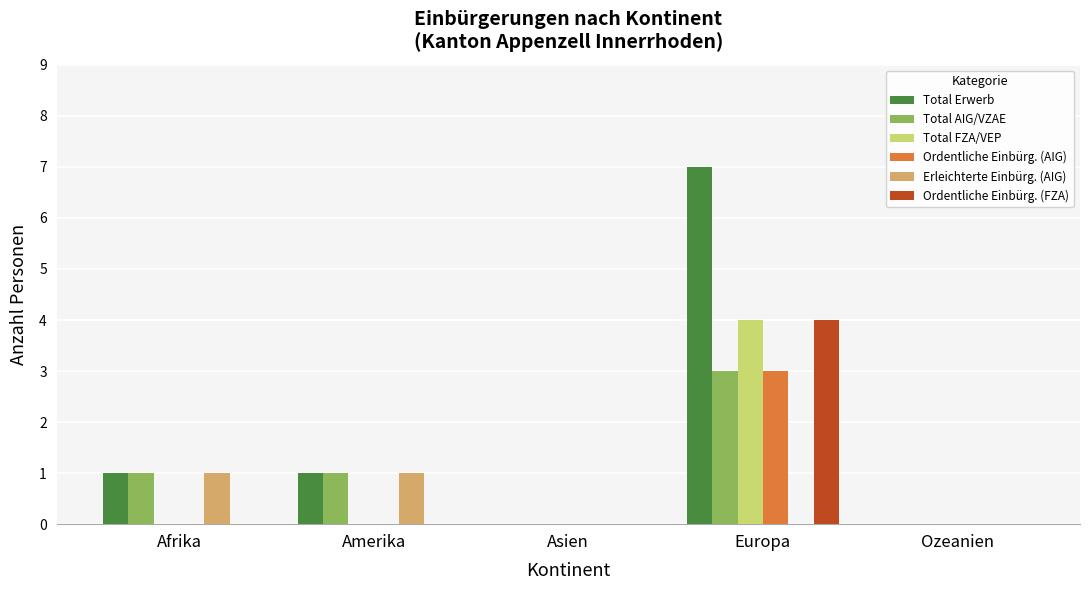

Which category has the highest value across all series?

Europa